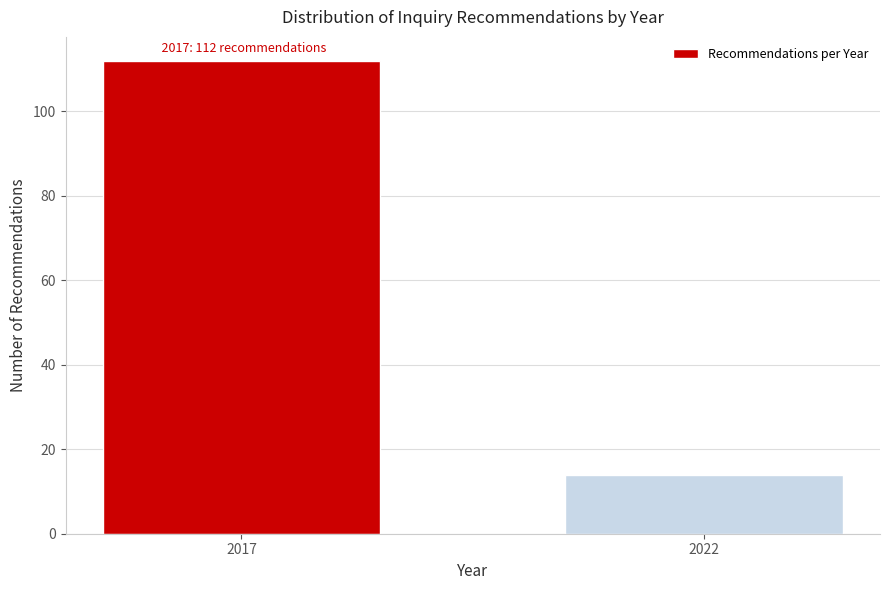

Reading right to left, what are all the values shown in this chart?

14	112